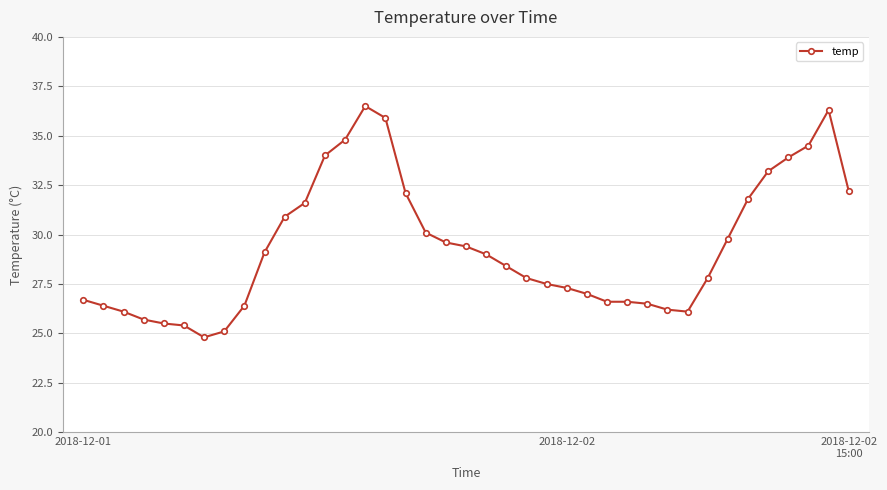

What is the smallest value displayed?

24.8